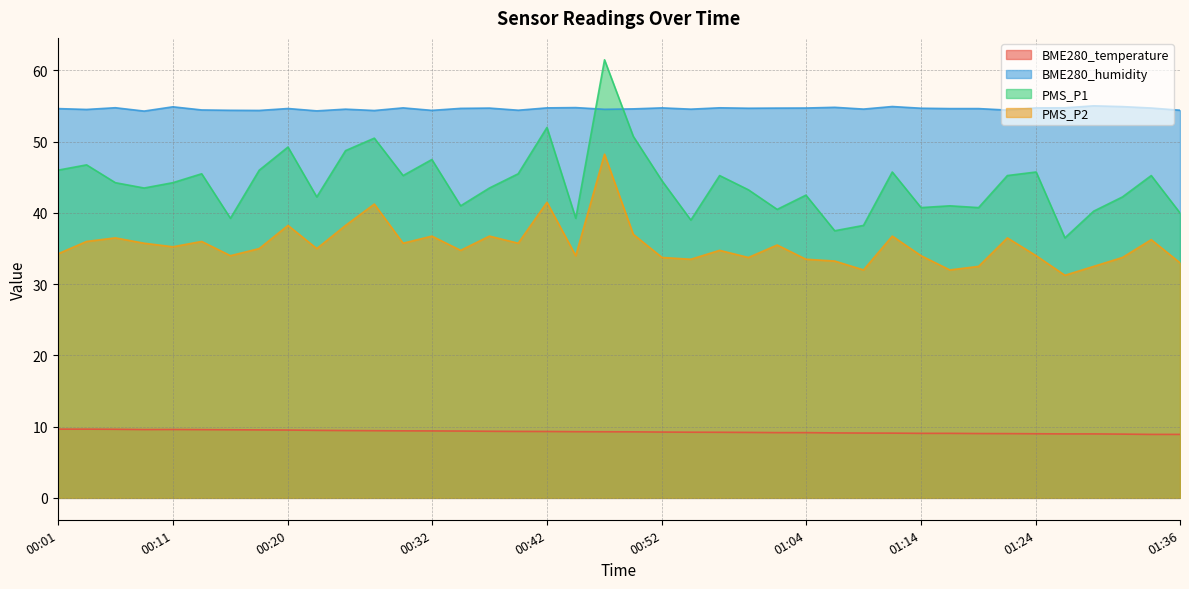

What value does the PMS_P1 series have at 00:42?

52.0